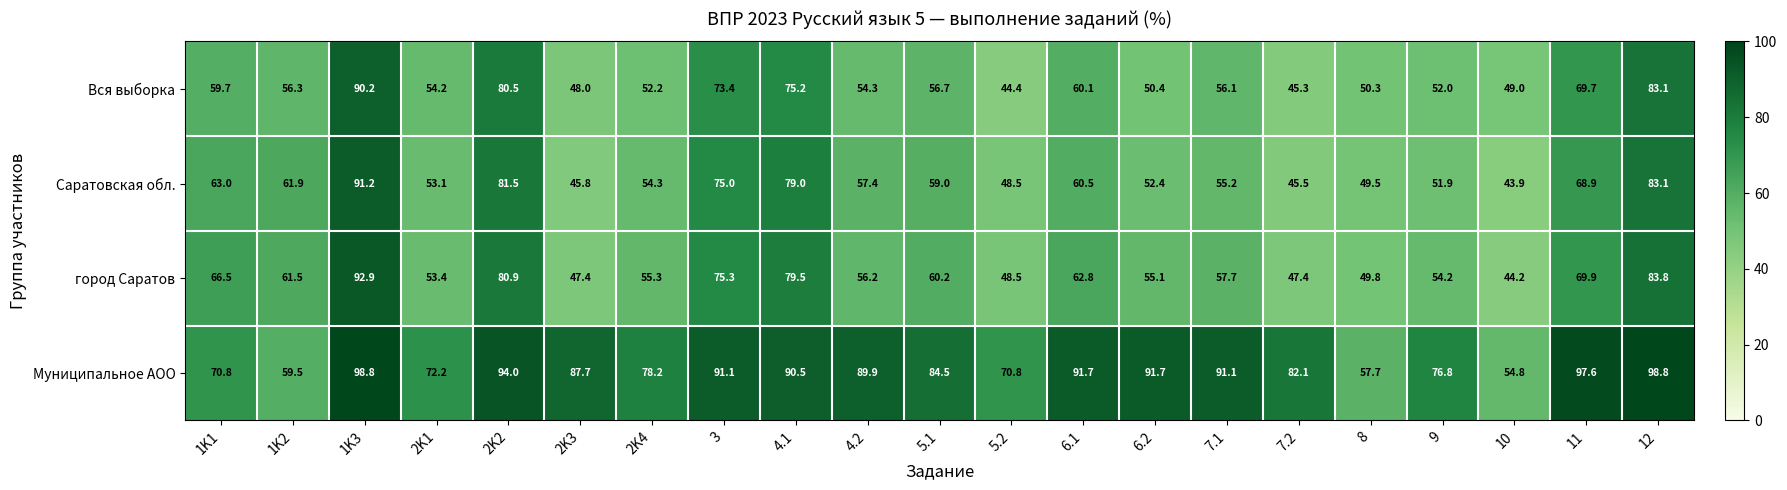

Rank the series at 6.1 from highest to lowest value.

Муниципальное АОО, город Саратов, Саратовская обл., Вся выборка